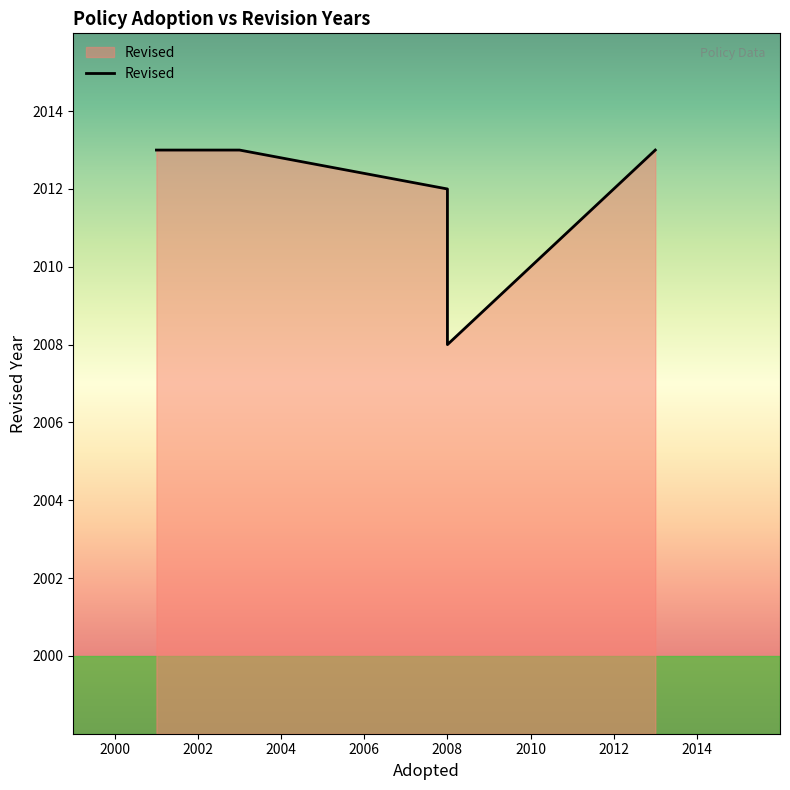

Does the chart have visible grid lines?

No